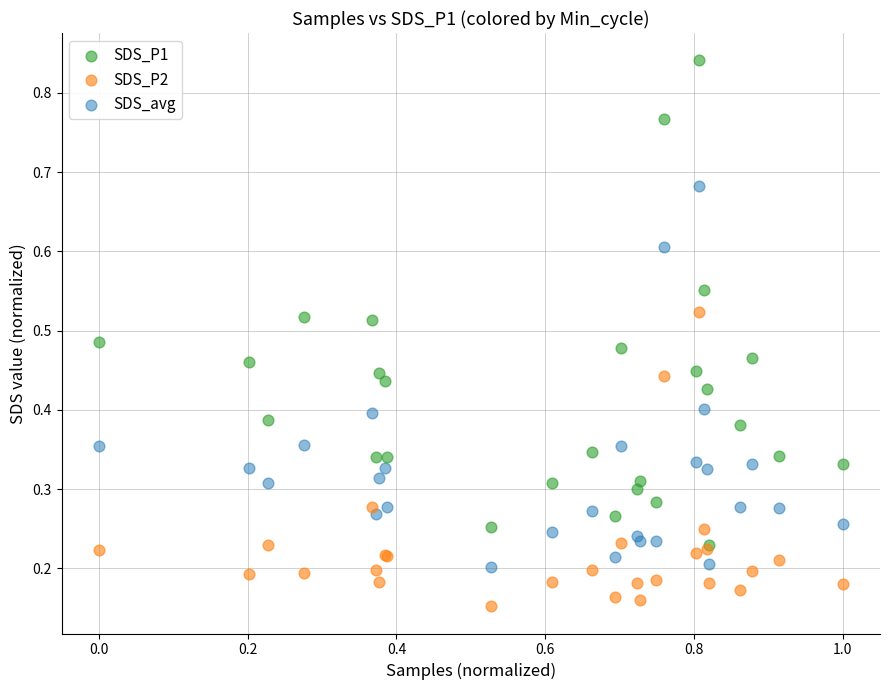

Which series reaches the maximum Y coordinate?

SDS_P1